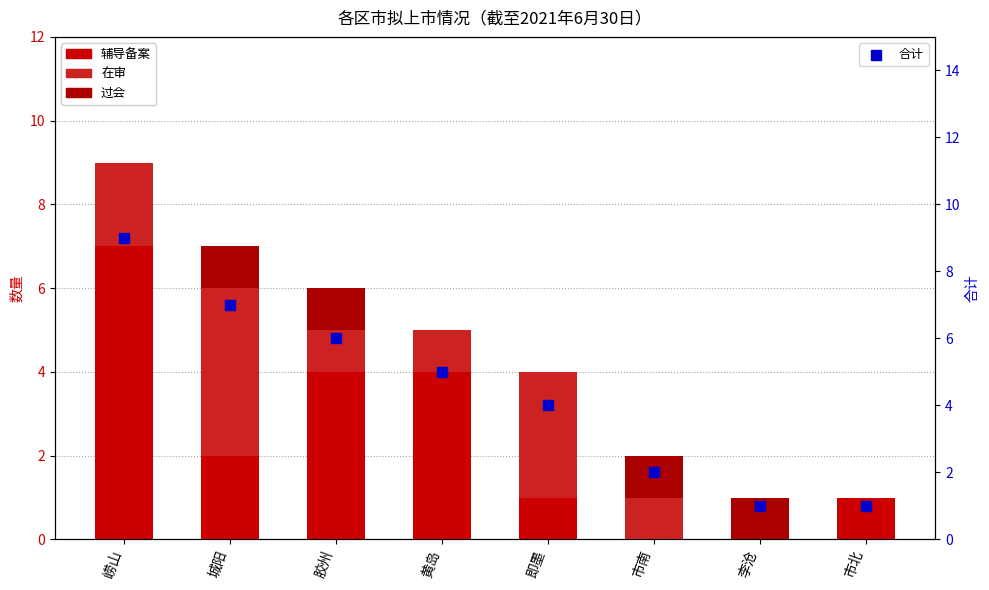

Which series reaches the minimum Y coordinate?

辅导备案